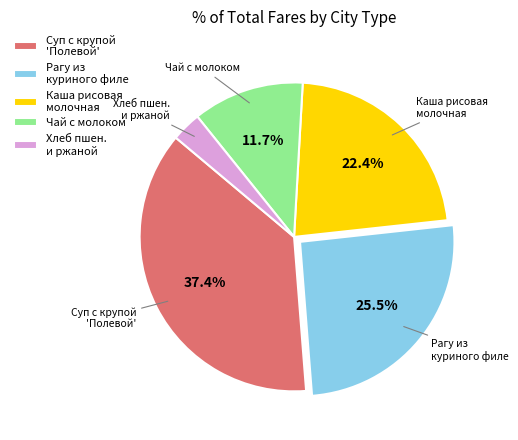

Combined, do Чай с молоком and Рагу из куриного филе account for over 50%?

No